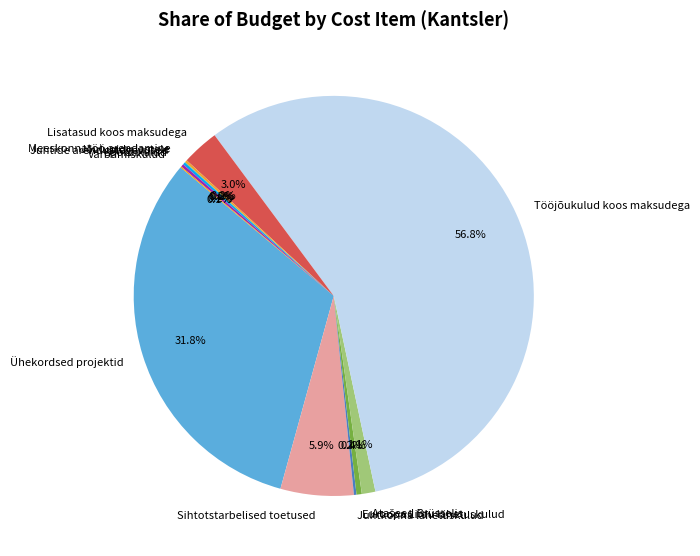

What is the ratio of the value at Ühekordsed projektid to the value at Tööjõukulud koos maksudega?

0.6